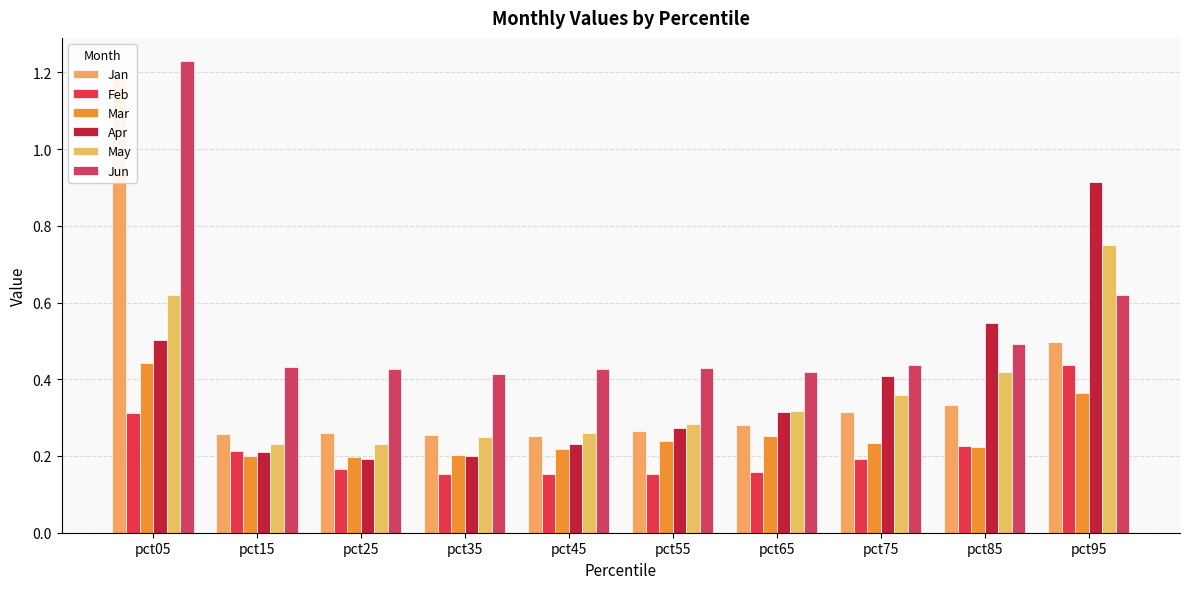

Which has a higher value, pct15 or pct35?

pct15